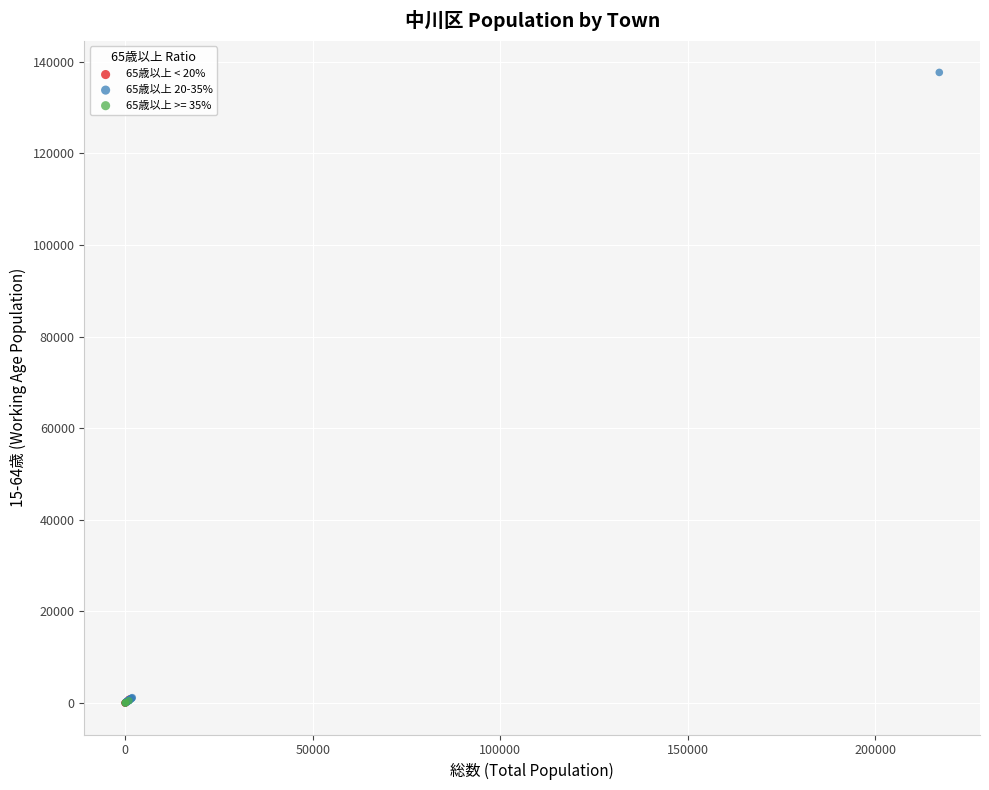

Which series contains the highest Y value?

65歳以上 20-35%